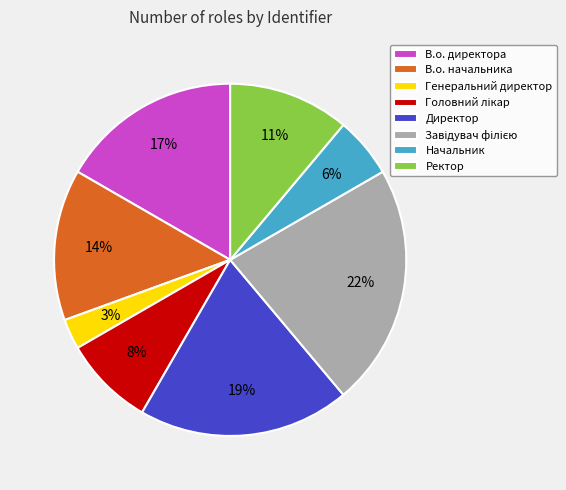

Approximately how many times larger is the value at В.о. директора compared to Директор?

0.9